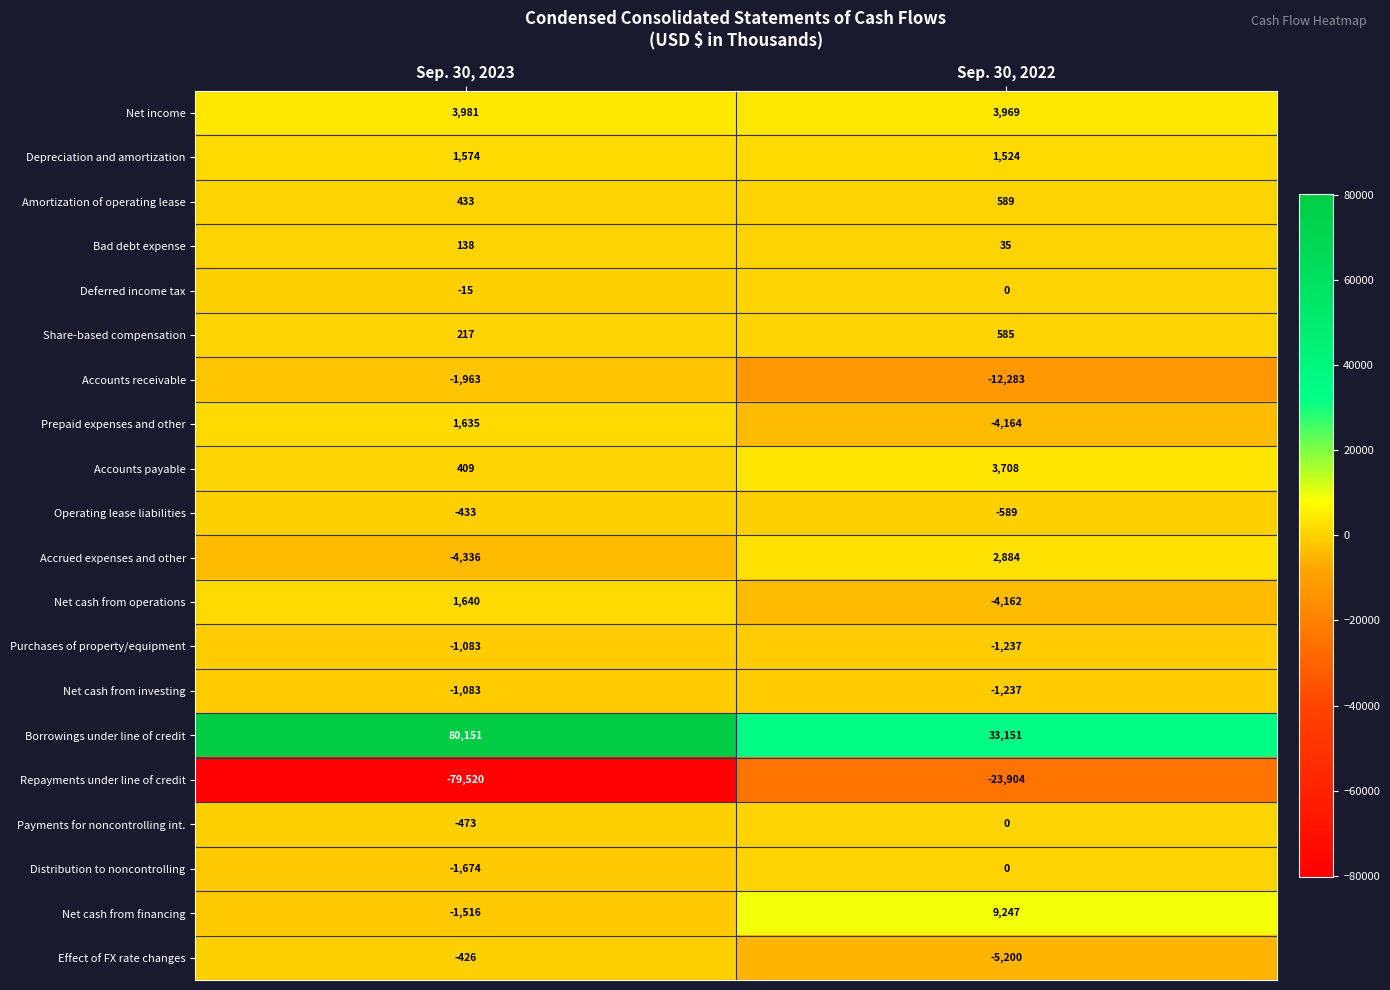

The value of Accrued expenses and other at Sep. 30, 2023 is -6705. True or false?

False